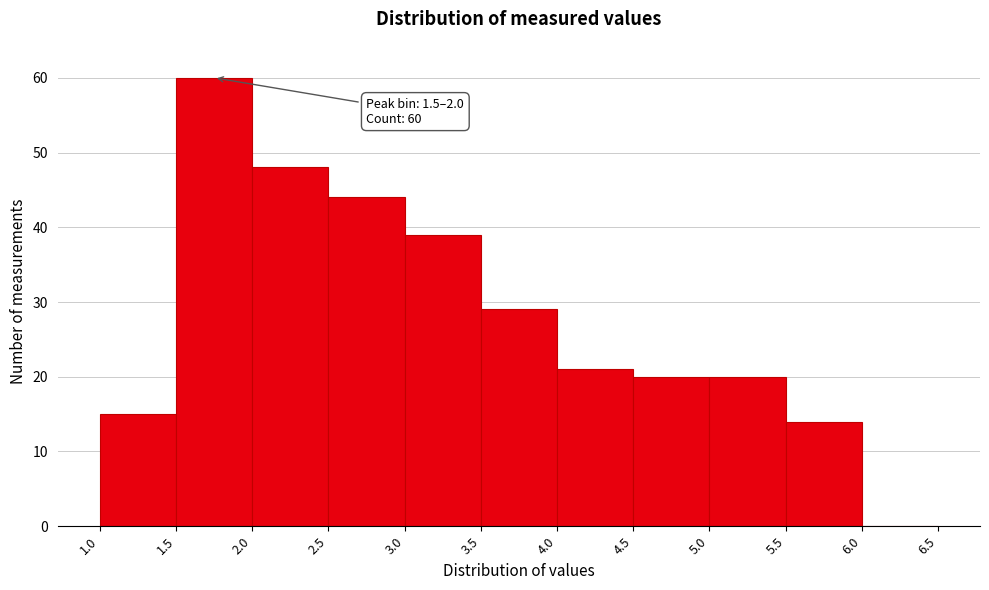

Over which range of the x-axis is the bar tallest?

1.5 to 2.0